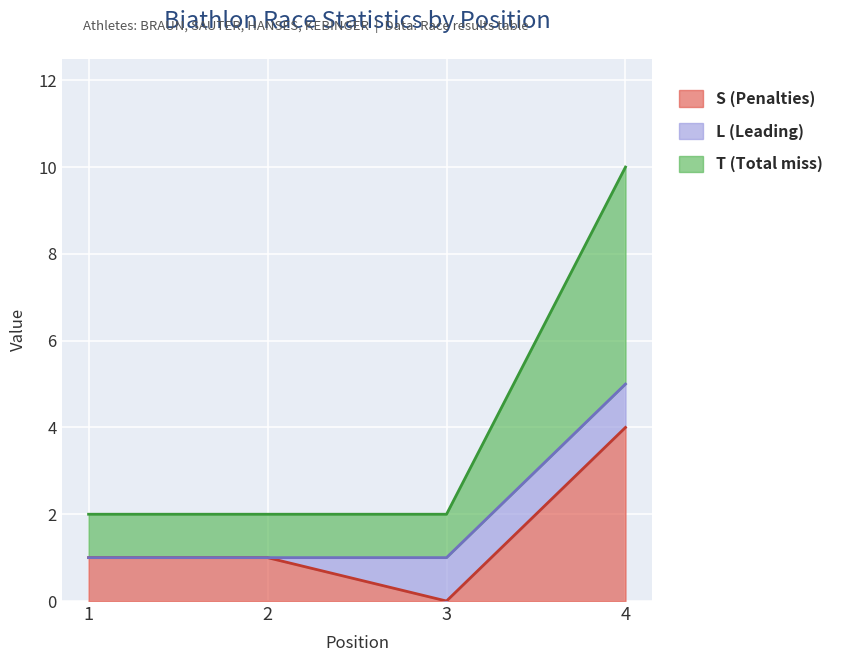

Which series has the largest total across all categories?

T (Total miss)